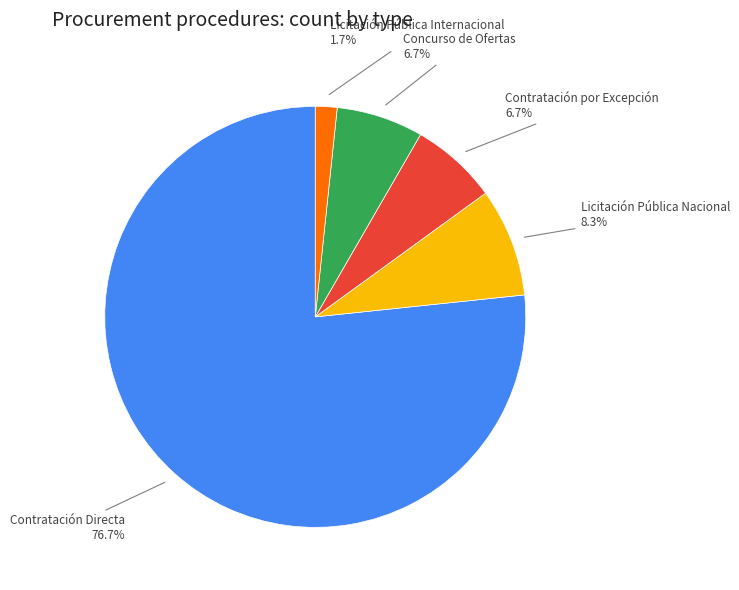

Is Contratación por Excepción the majority of the pie?

No